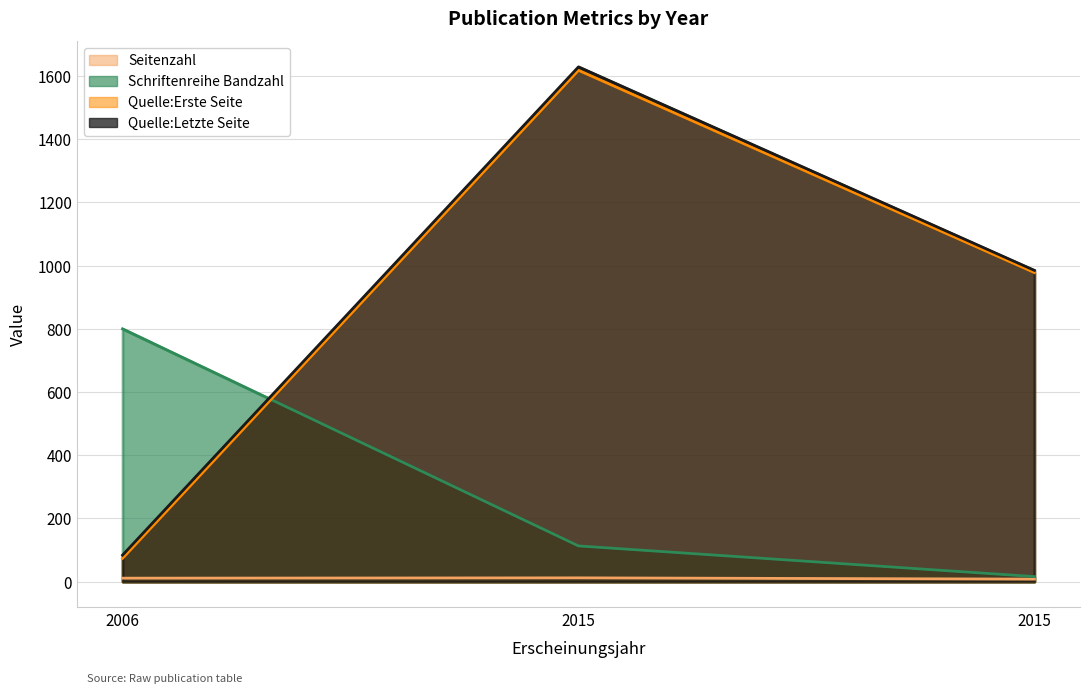

Is the value of Quelle:Erste Seite at 2006 greater than the value of Quelle:Letzte Seite at 2015?

No